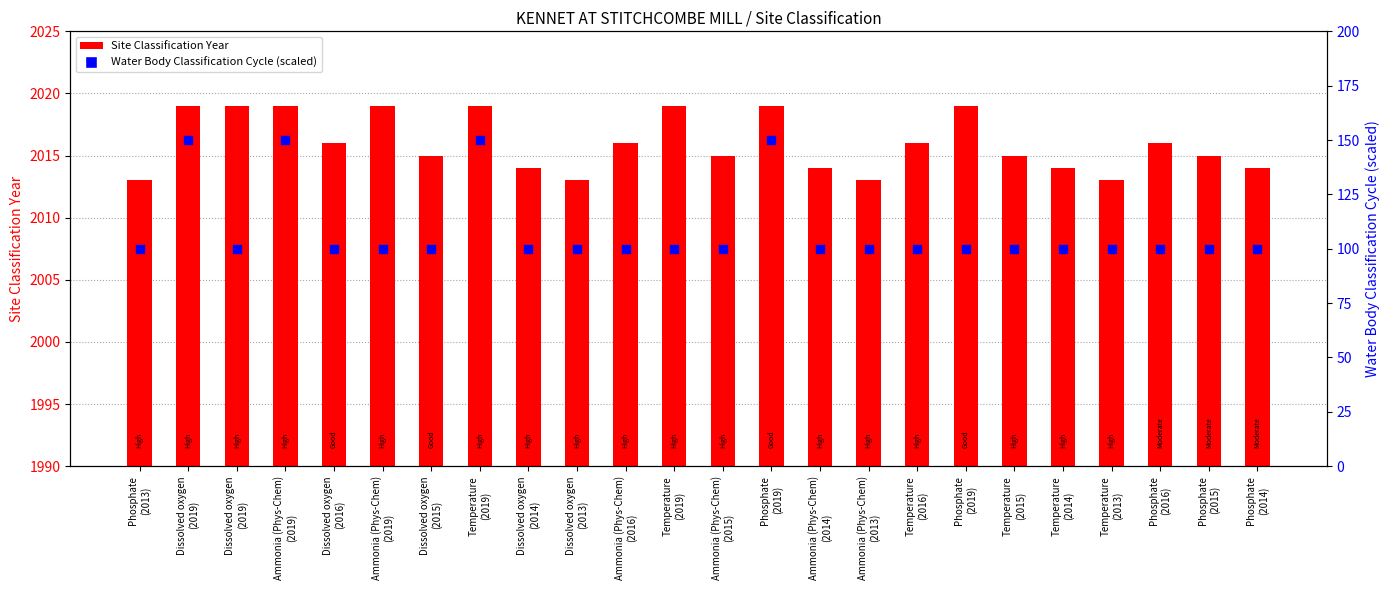

What are all the series names shown in the legend?

Site Classification Year, Water Body Classification Cycle (scaled)